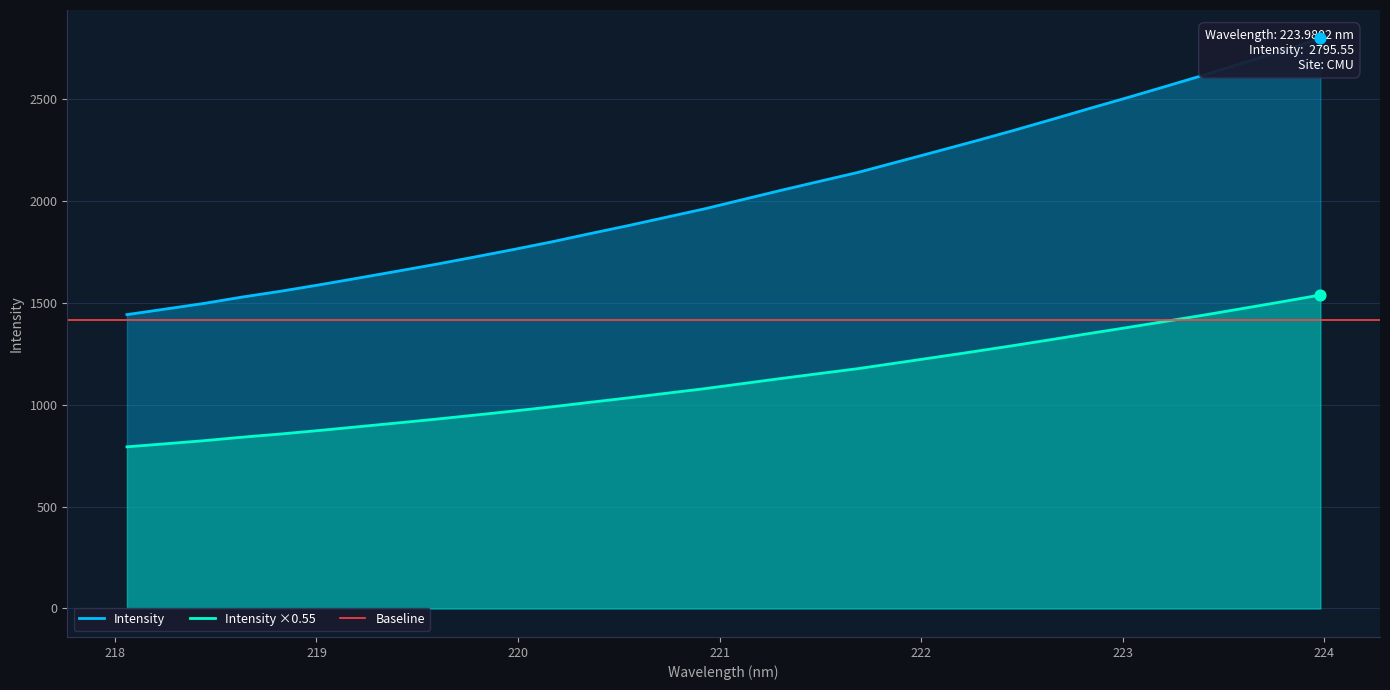

Between 220.1623 and 222.8355, which is larger?

222.8355